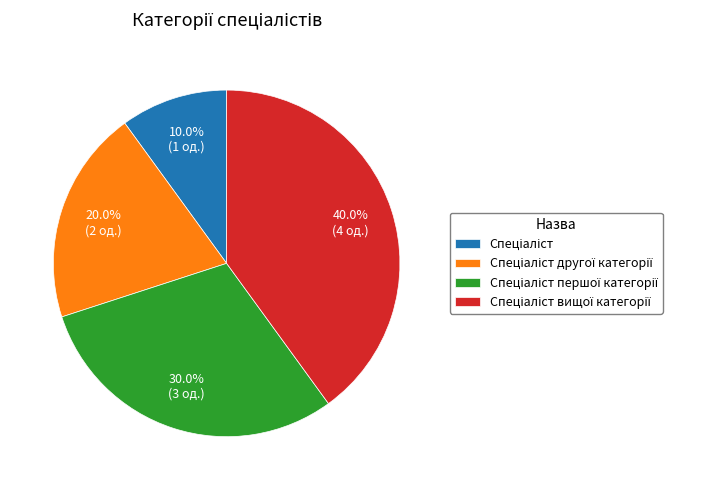

How many segments does this pie chart have?

4